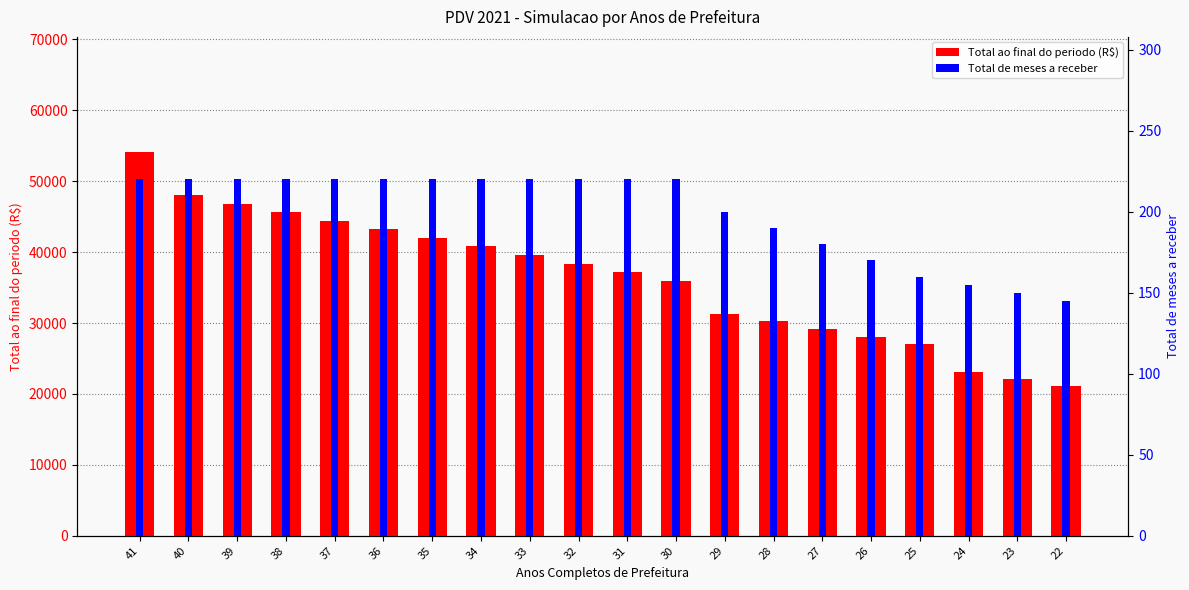

Where does the Total ao final do periodo (R$) series first go above 38400?

41